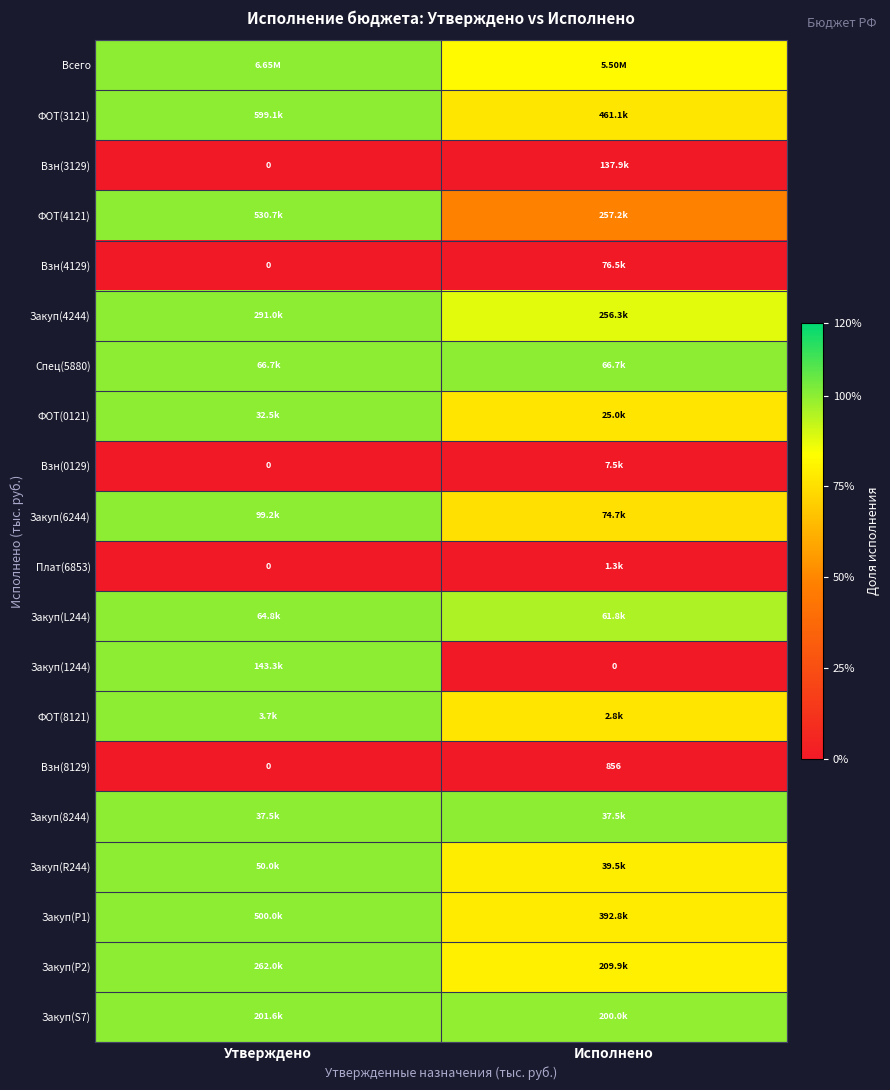

Which has a higher value, Исполнено or Утверждено?

Утверждено